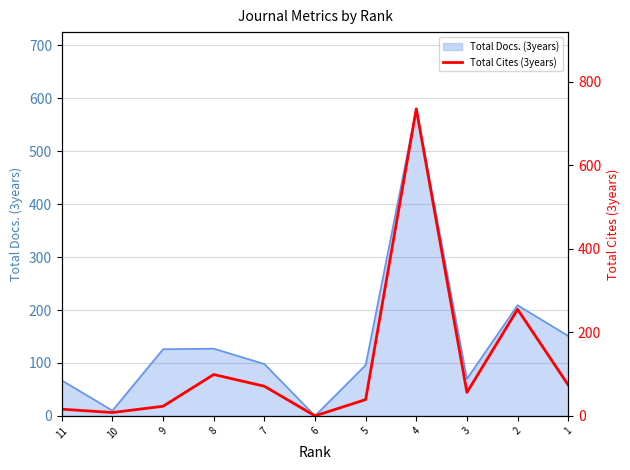

Between 11 and 10, which is larger?

11